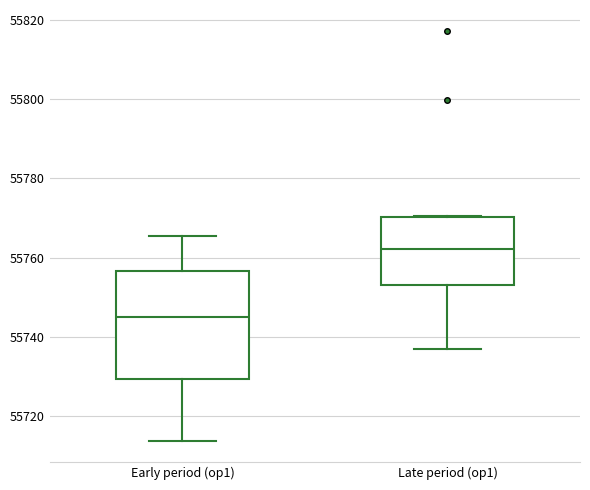

Reading left to right, transcribe this box plot: for each box, give where its median line is, the range the box spans, and where its two whiskers end, as read against the y-axis. The values are not printed on the chart, so give them approximately, as read against the axis.

Early period (op1): median 55744, box 55730 to 55756, whiskers 55714 to 55766
Late period (op1): median 55762, box 55754 to 55770, whiskers 55738 to 55770